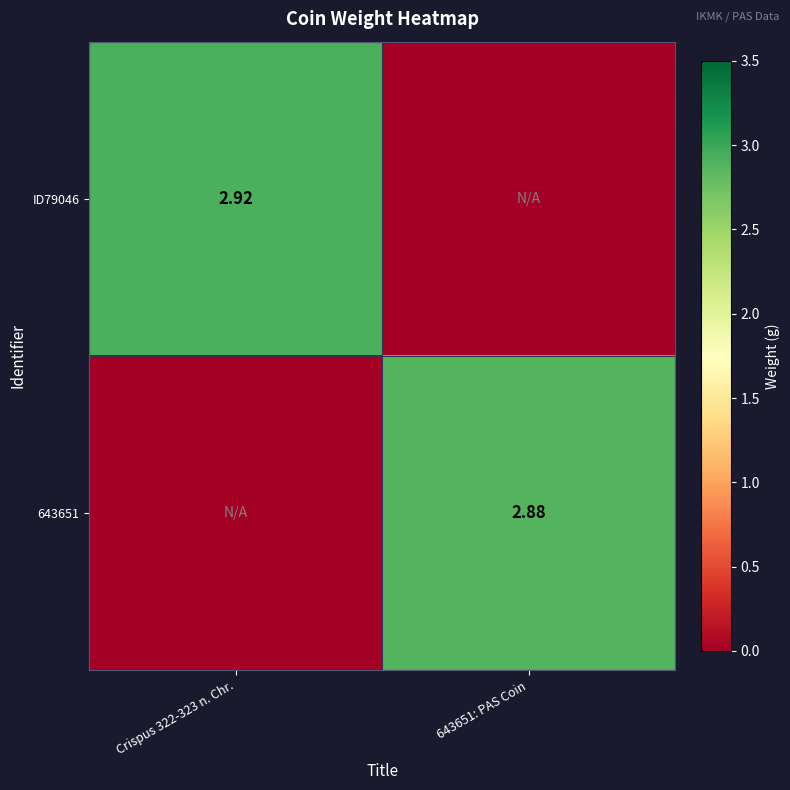

Between Crispus 322-323 n. Chr. and 643651: PAS Coin, which is larger?

Crispus 322-323 n. Chr.